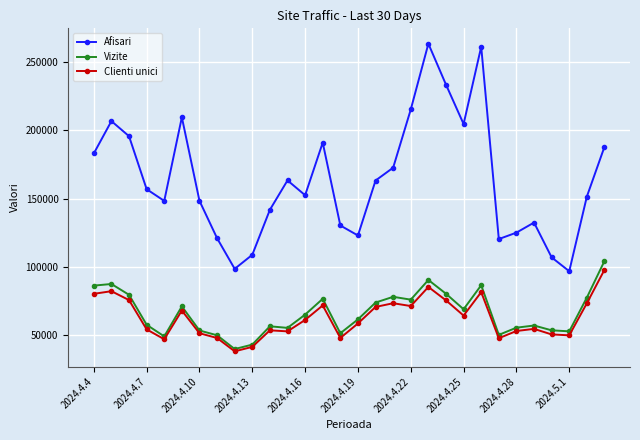

What is the value of the Clienti unici point at the 22nd from the left?

64384